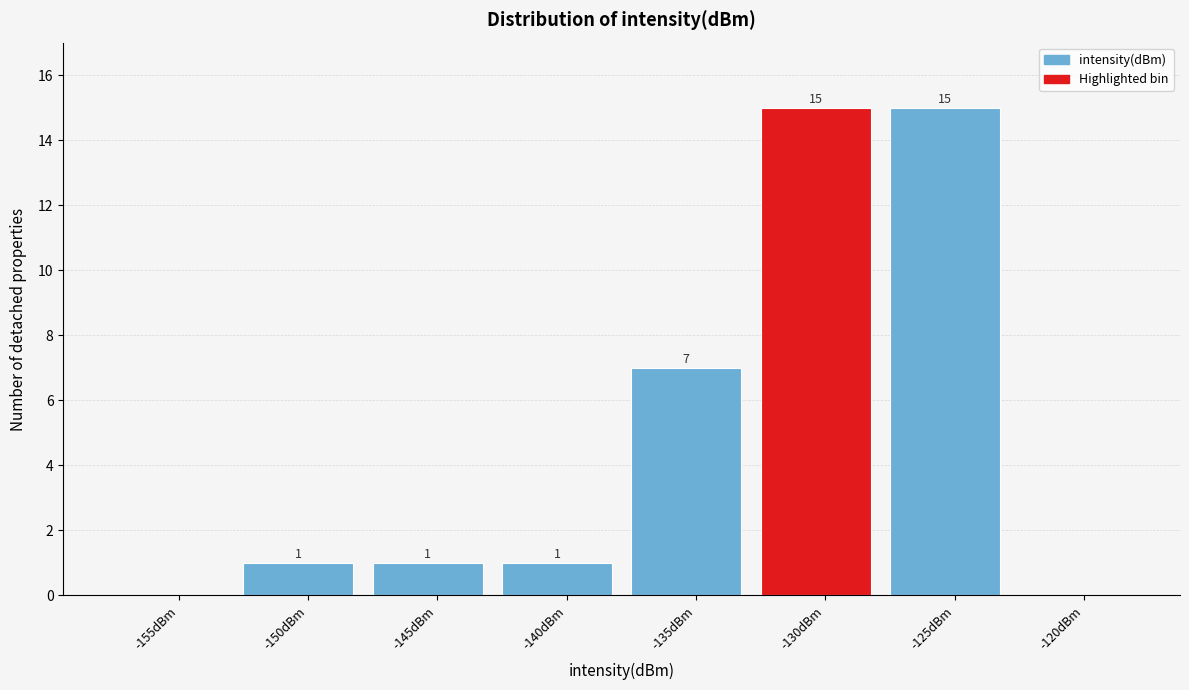

Reading left to right, transcribe all the data shown in this chart.

-155dBm=0	-150dBm=1	-145dBm=1	-140dBm=1	-135dBm=7	-130dBm=15	-125dBm=15	-120dBm=0